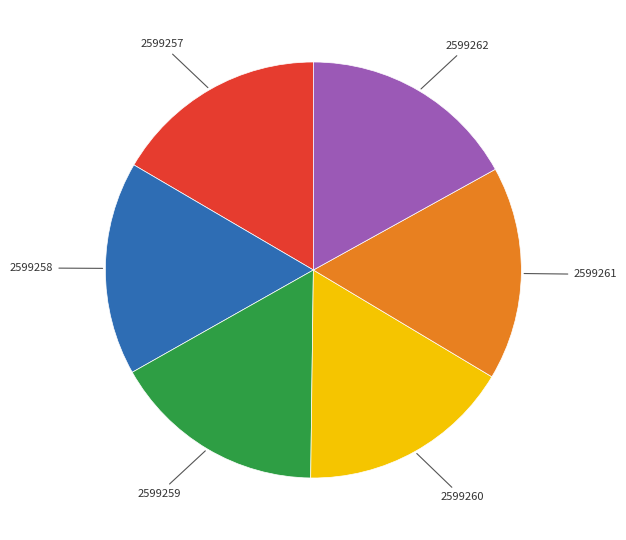

Is 2599262 the majority of the pie?

No